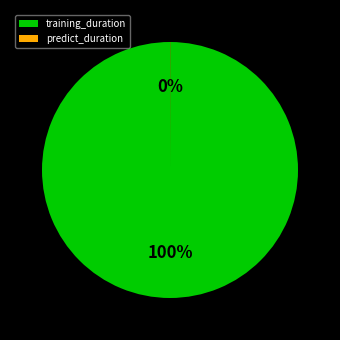

What is the largest slice in the pie chart?

training_duration